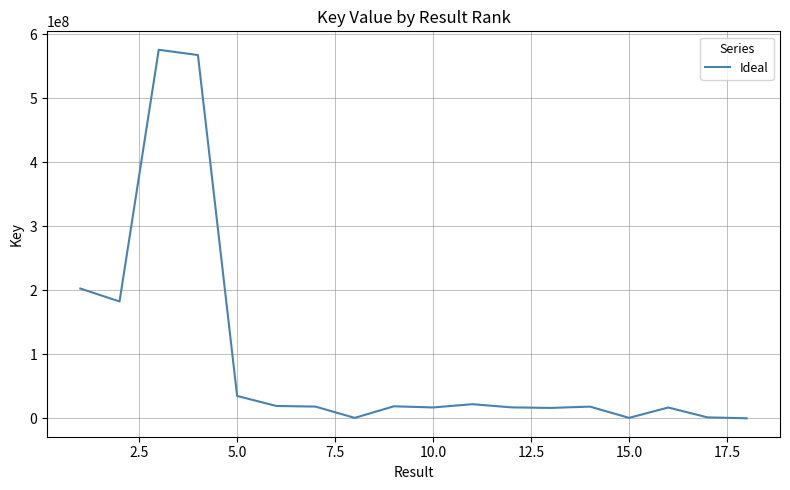

What is the difference between the second highest and second lowest values?

566649768